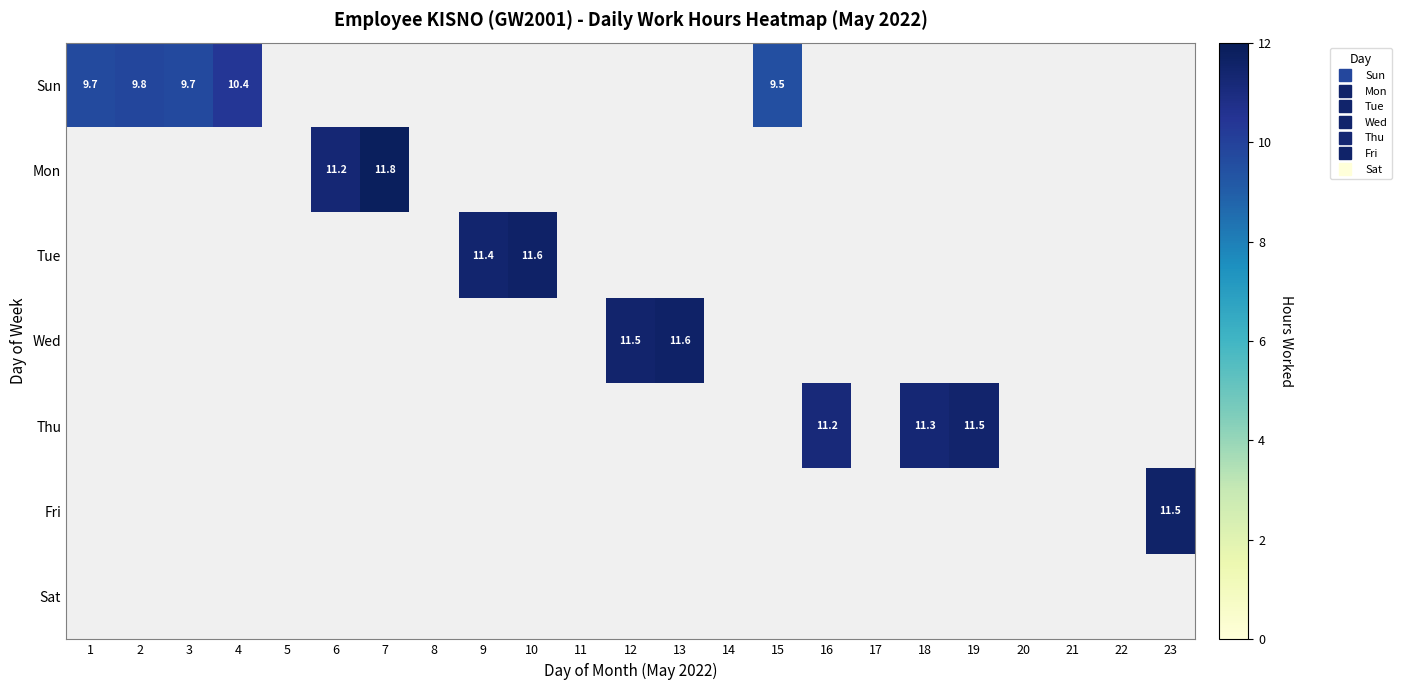

List the series in order of their overall mean, highest first.

Sun, Mon, Tue, Wed, Thu, Fri, Sat